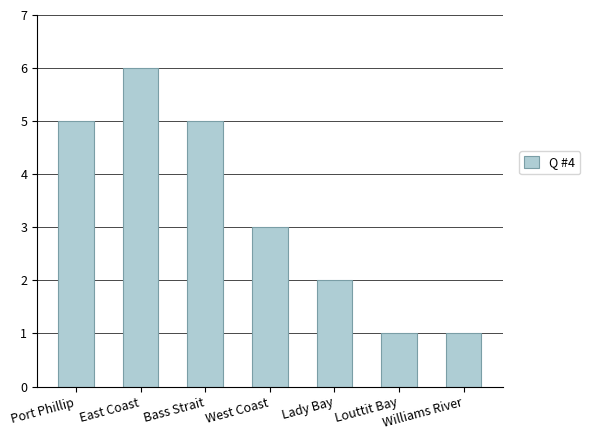

Between West Coast and Bass Strait, which is larger?

Bass Strait